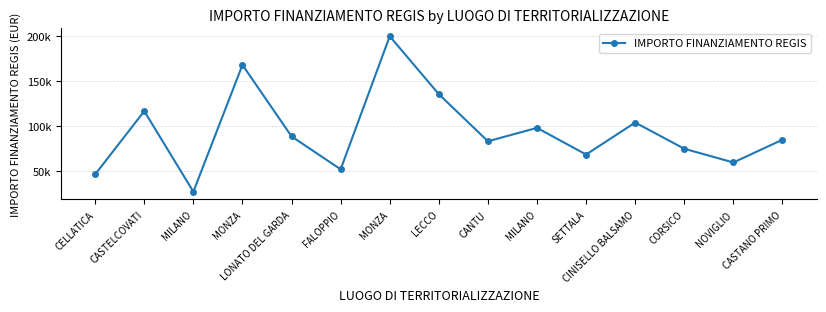

How many interior local valleys (lower than both neighbors) does the data have?

5